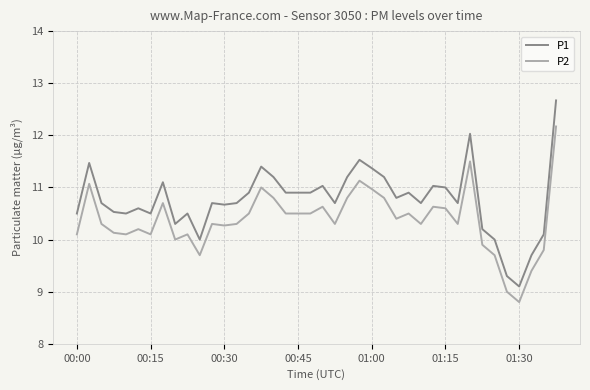

Which series has the largest range (max minus min)?

P1